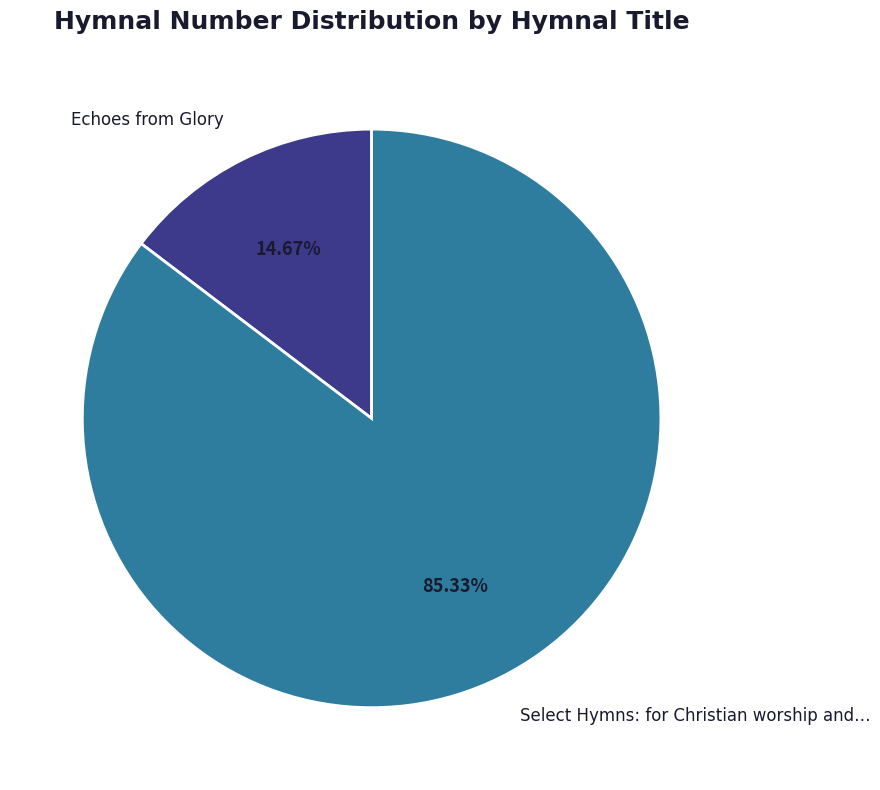

Do Select Hymns: for Christian worship and… and Echoes from Glory together represent more than half of the pie?

Yes